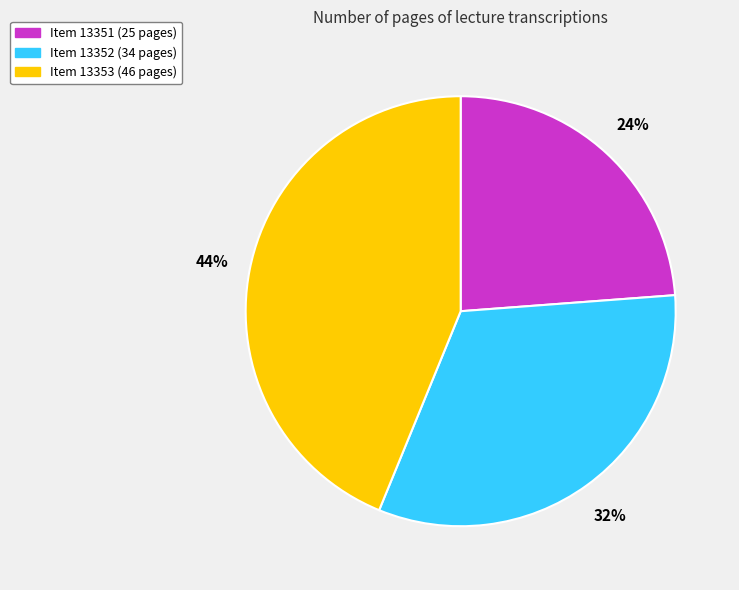

To the nearest percent, what is the average slice percentage?

33%